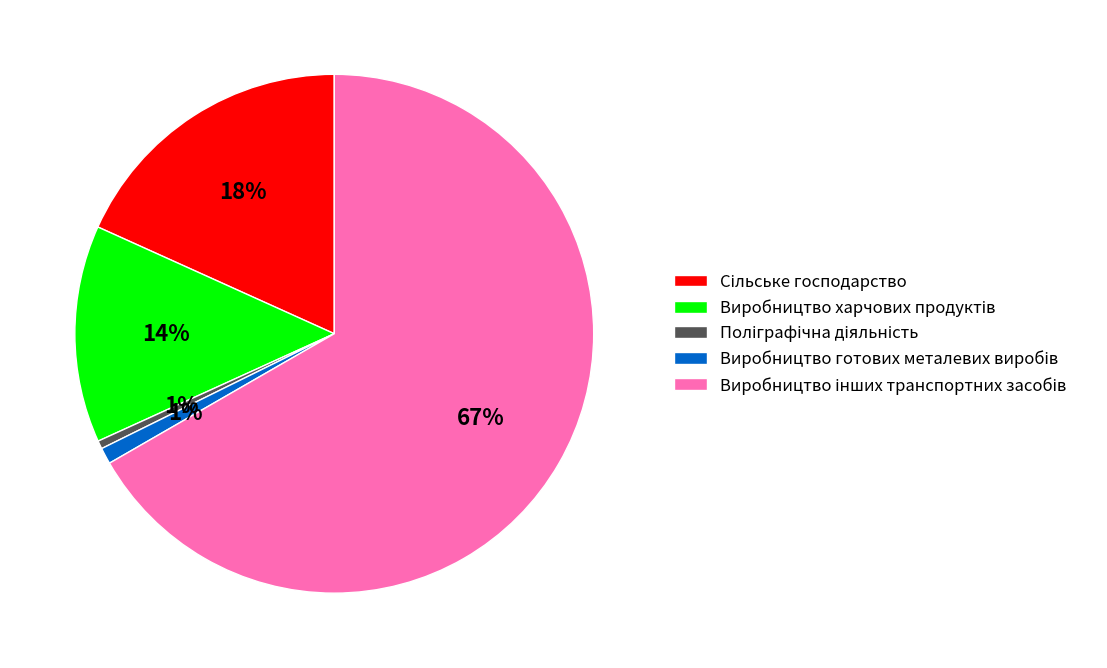

Is there any slice that represents more than half of the pie?

Yes